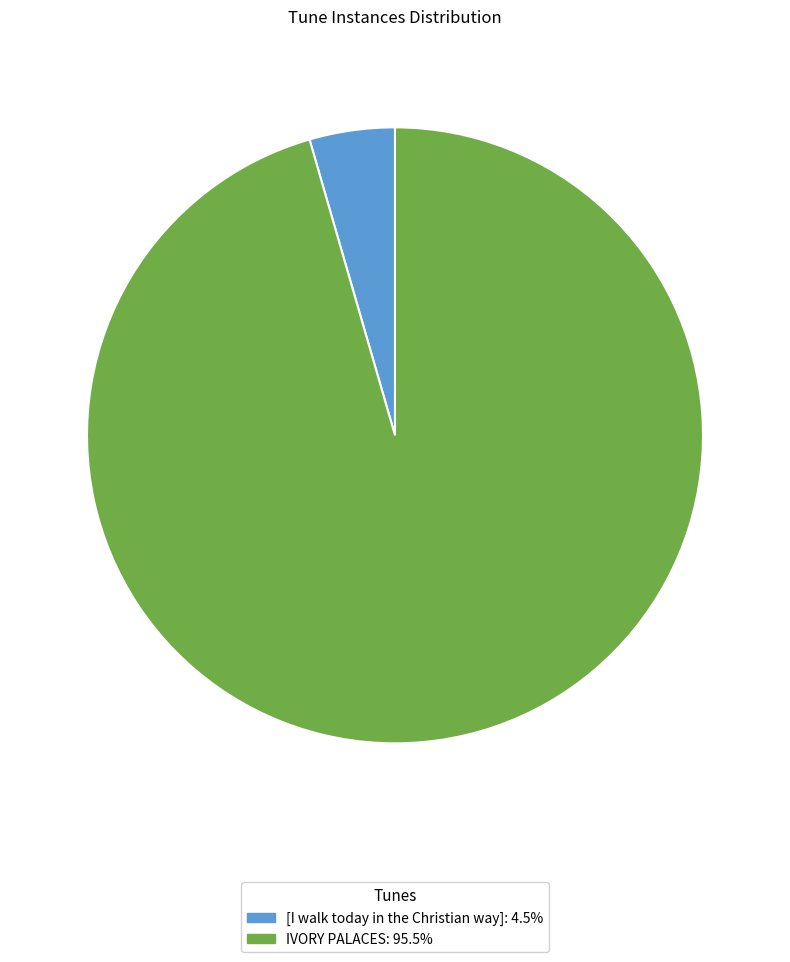

Combined, do [I walk today in the Christian way]: 4.5% and IVORY PALACES: 95.5% account for over 50%?

Yes